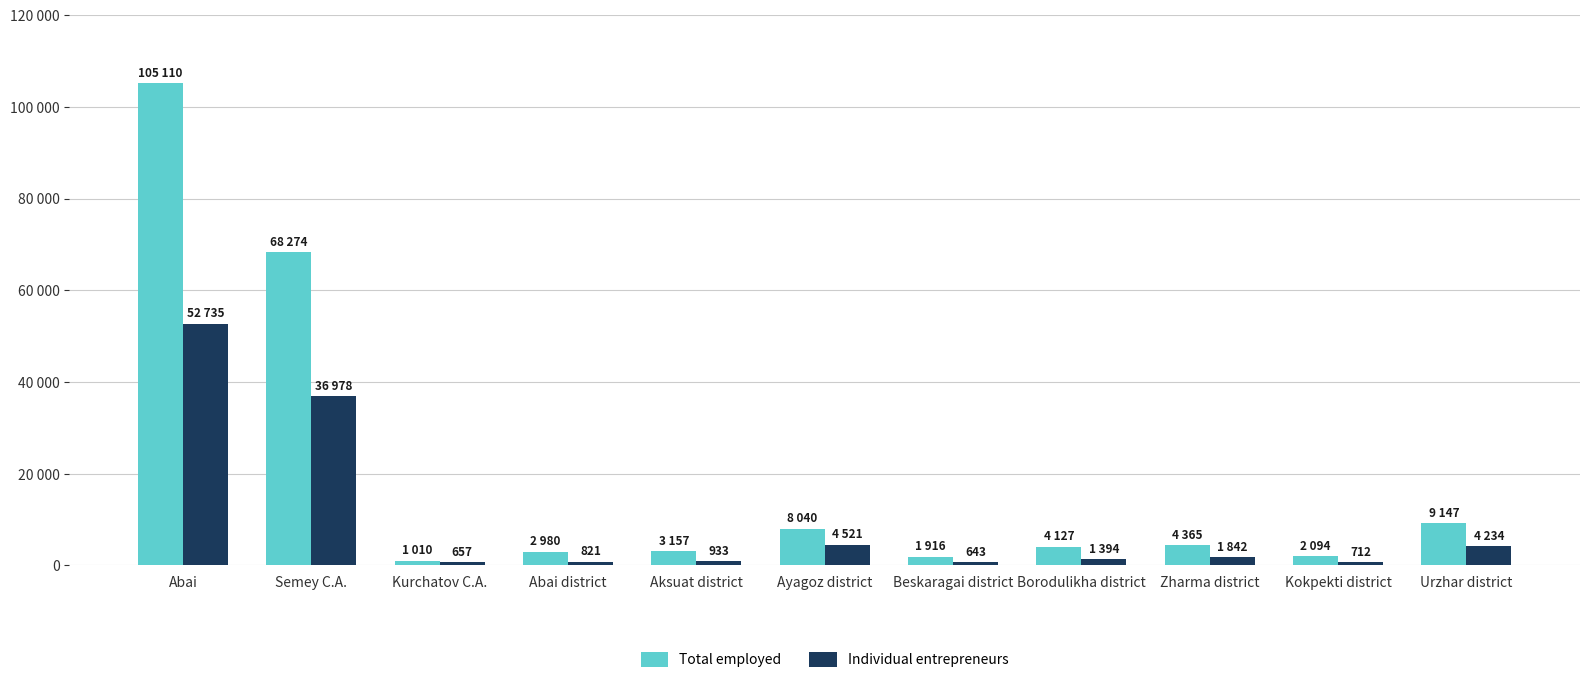

Which category has the highest value across all series?

Abai